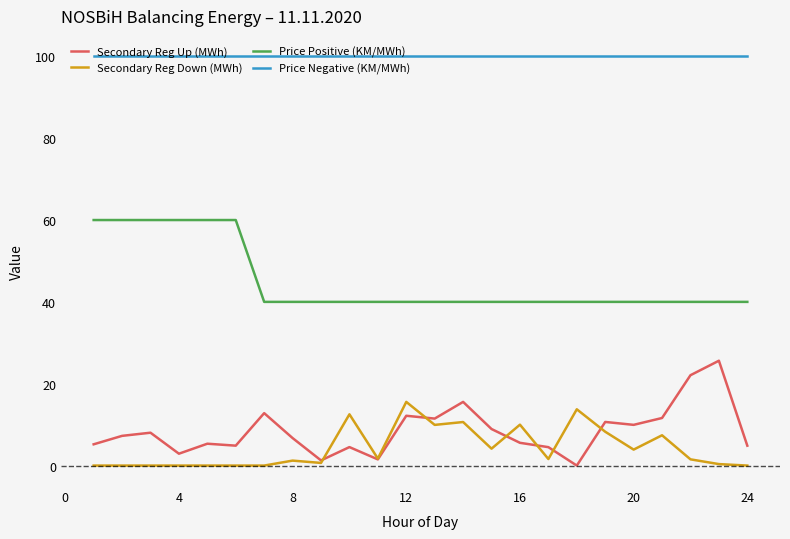

True or false: Price Negative (KM/MWh) and Secondary Reg Up (MWh) cross at least once.

False